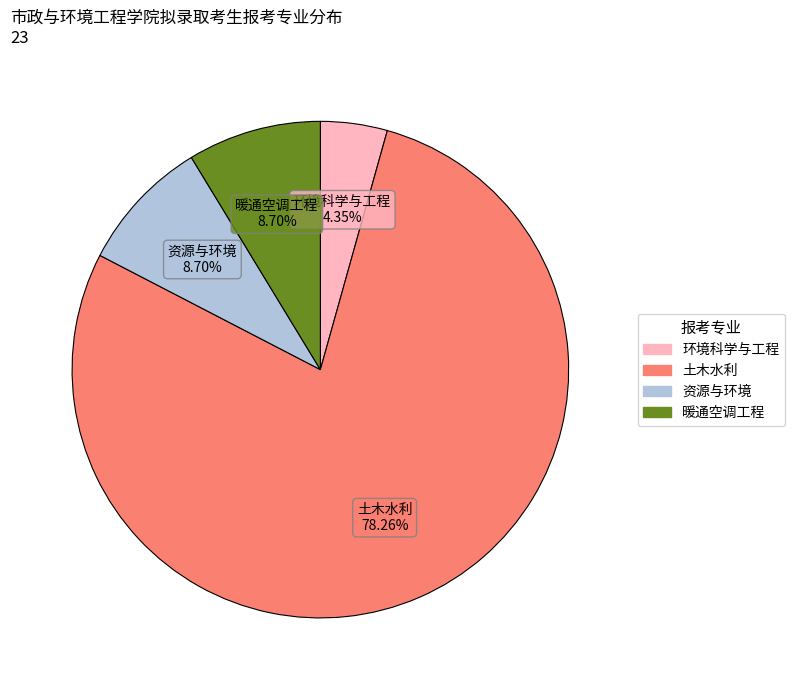

Do 资源与环境 and 环境科学与工程 together represent more than half of the pie?

No